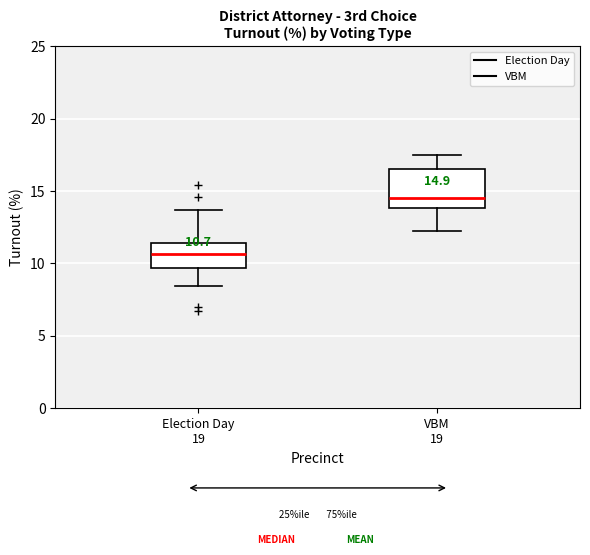

Which box's median line is the highest?

VBM 19